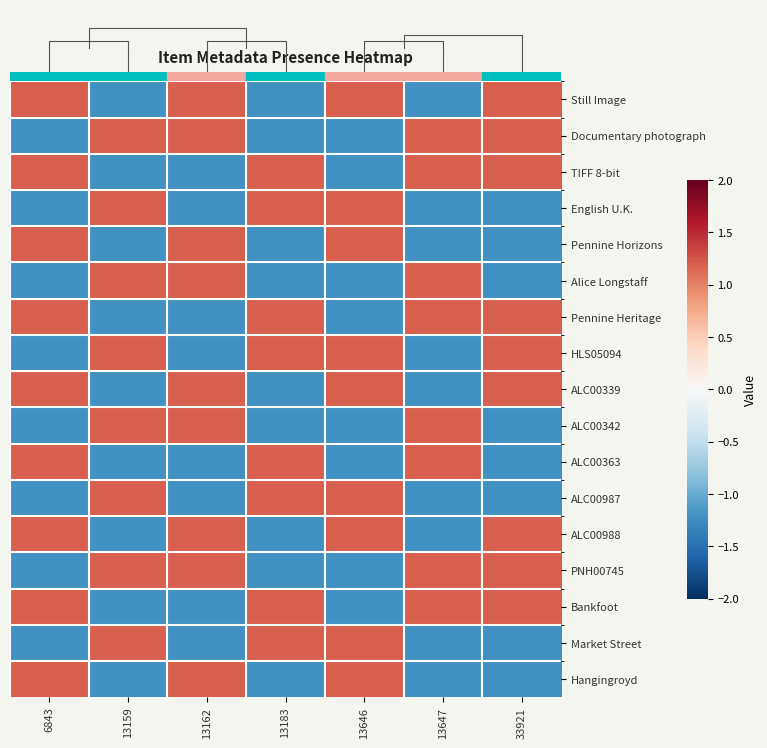

Where does the HLS05094 series first go above 1?

13159